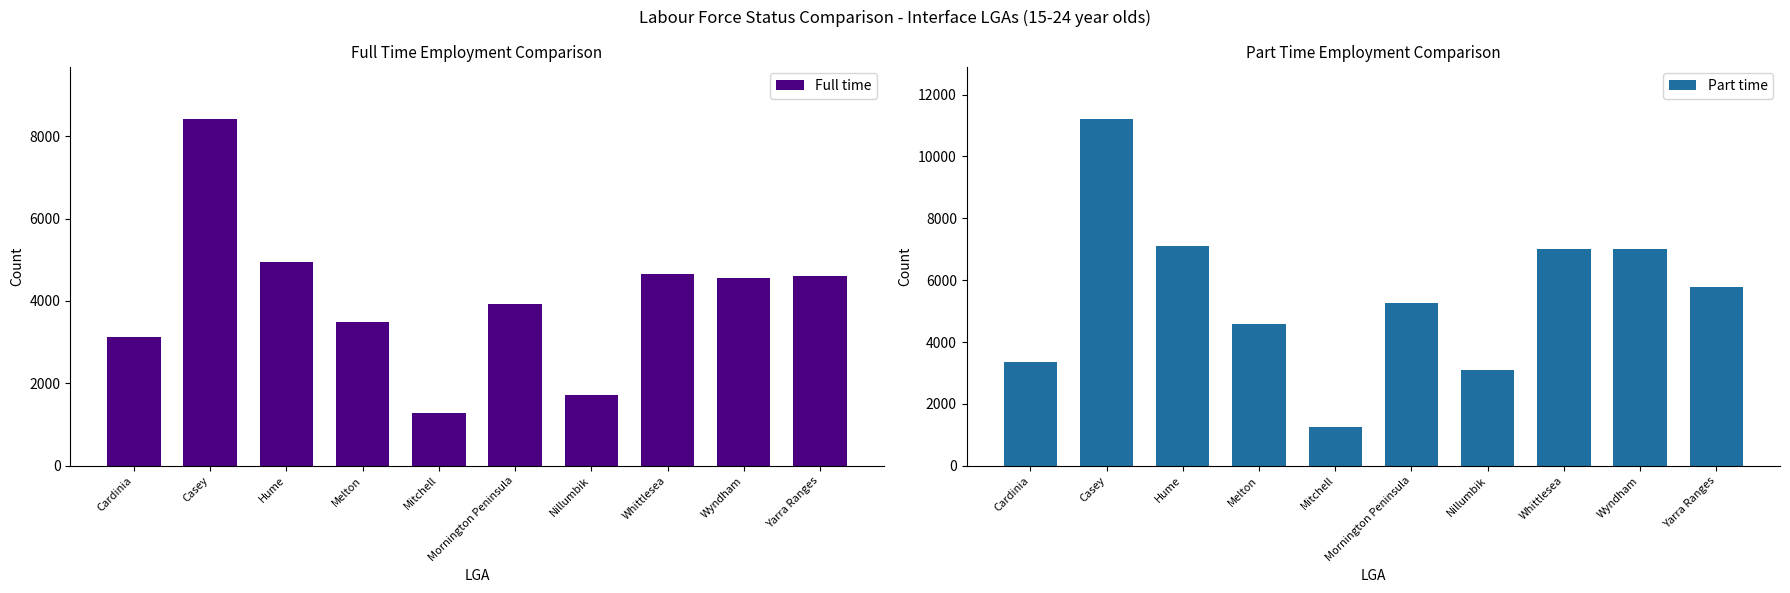

What is the difference between the Part time values at Yarra Ranges and Wyndham?

1251